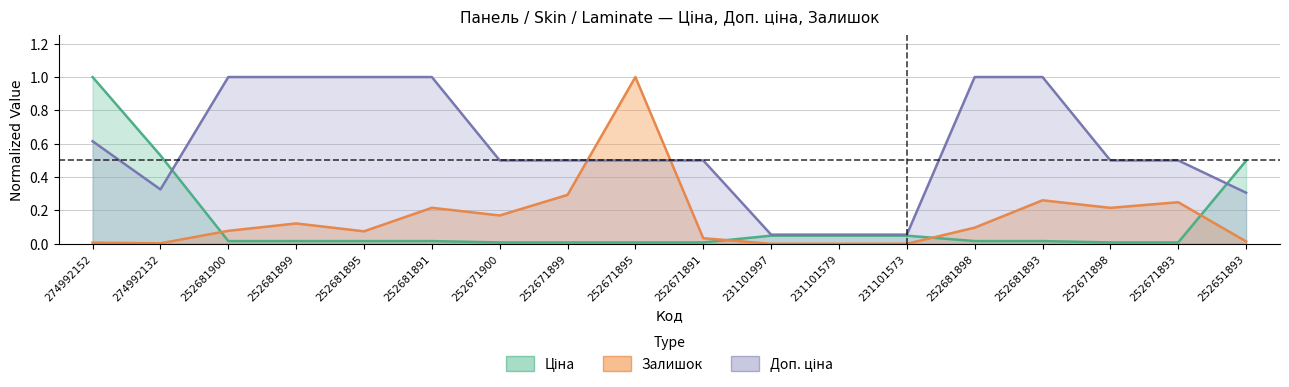

Reading left to right, list all the values displayed in this chart.

Ціна: 1.0	0.5	0.0	0.0	0.0	0.0	0.0	0.0	0.0	0.0	0.0	0.0	0.0	0.0	0.0	0.0	0.0	0.5
Доп. ціна: 0.6	0.3	1.0	1.0	1.0	1.0	0.5	0.5	0.5	0.5	0.1	0.1	0.1	1.0	1.0	0.5	0.5	0.3
Залишок: 0.0	0.0	0.1	0.1	0.1	0.2	0.2	0.3	1.0	0.0	0.0	0.0	0.0	0.1	0.3	0.2	0.2	0.0